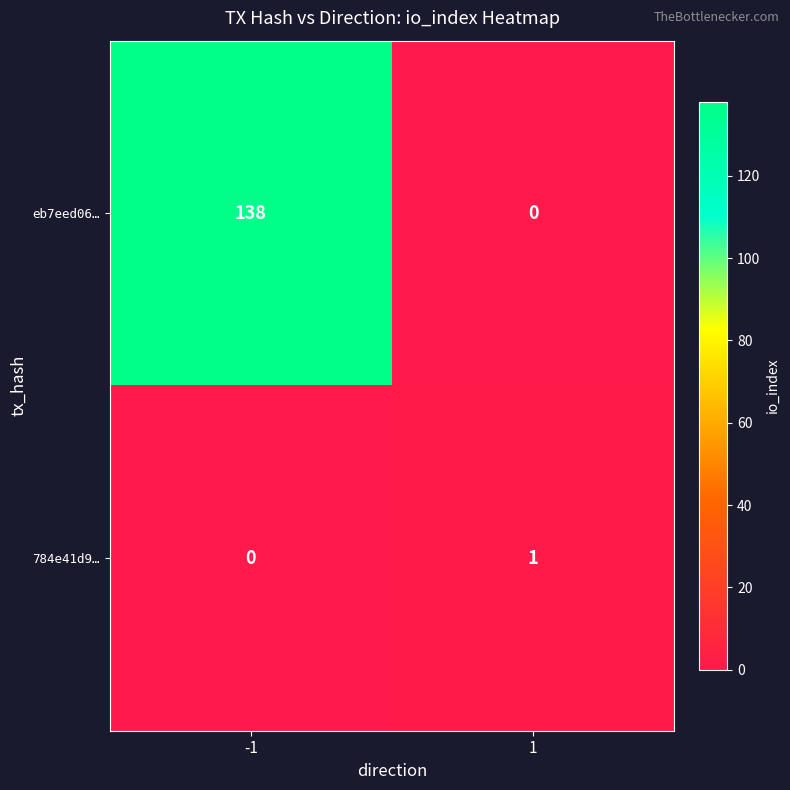

What is the greatest value displayed?

138